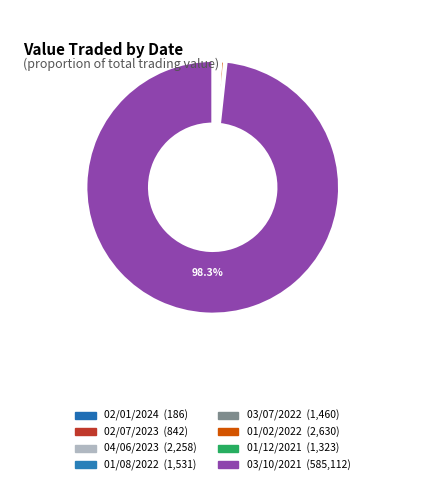

What is the smallest slice in the pie chart?

02/01/2024